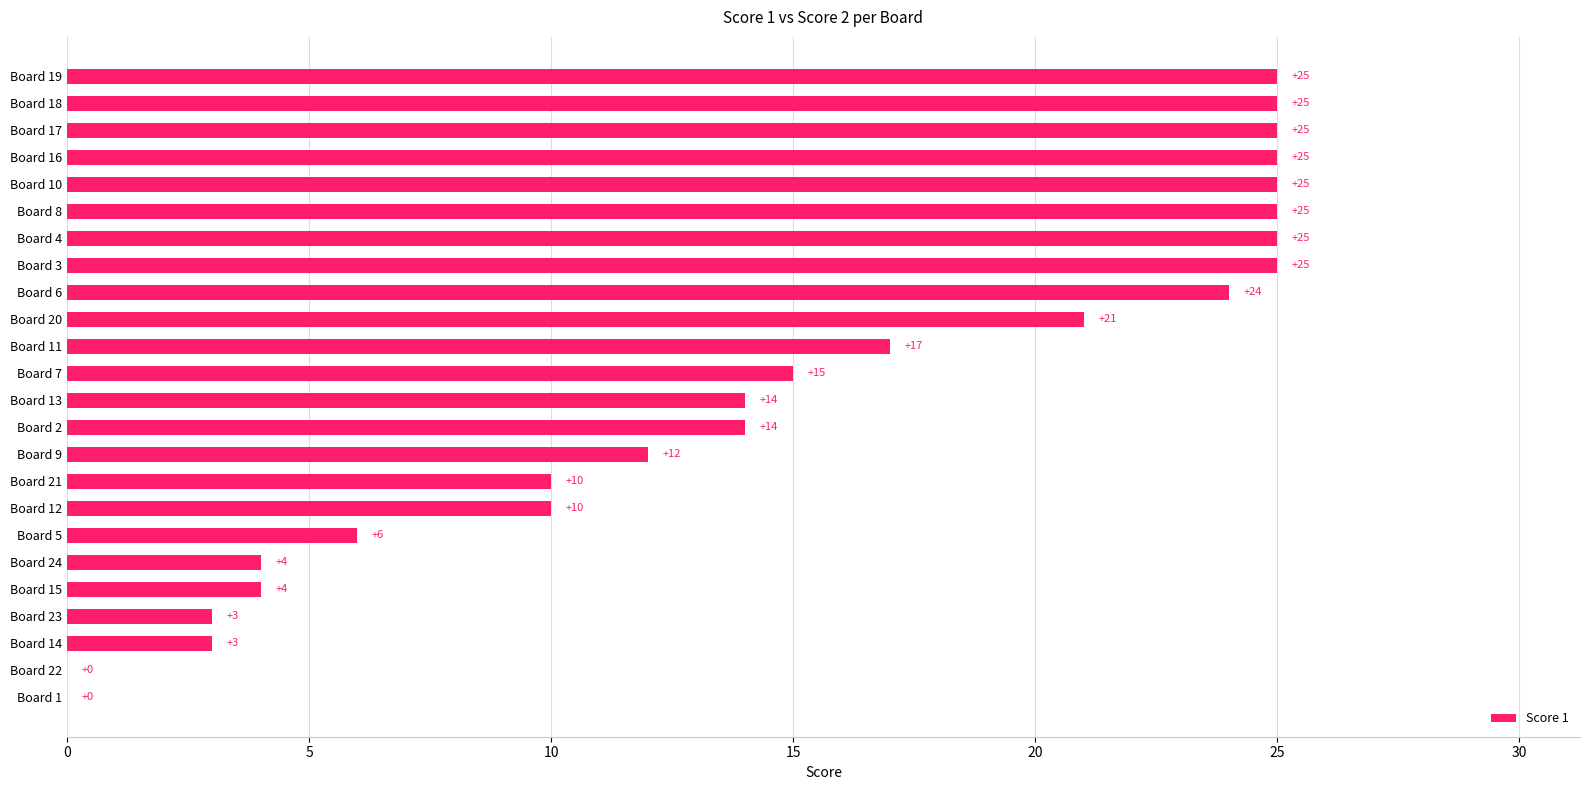

What is the sum of the values at Board 14 and Board 4?

28